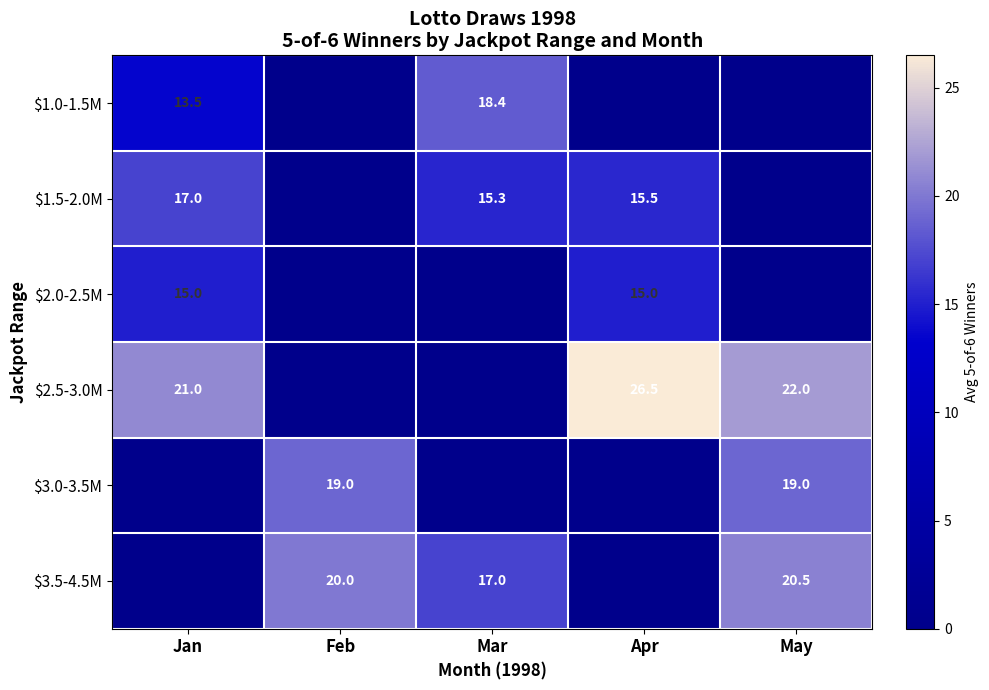

The $2.5-3.0M series shows 5.2 at Jan. True or false?

False